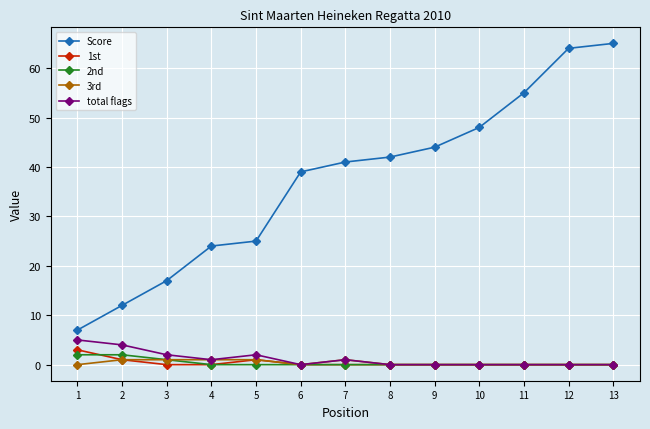

Is the value of 2nd at 5 greater than the value of Score at 9?

No